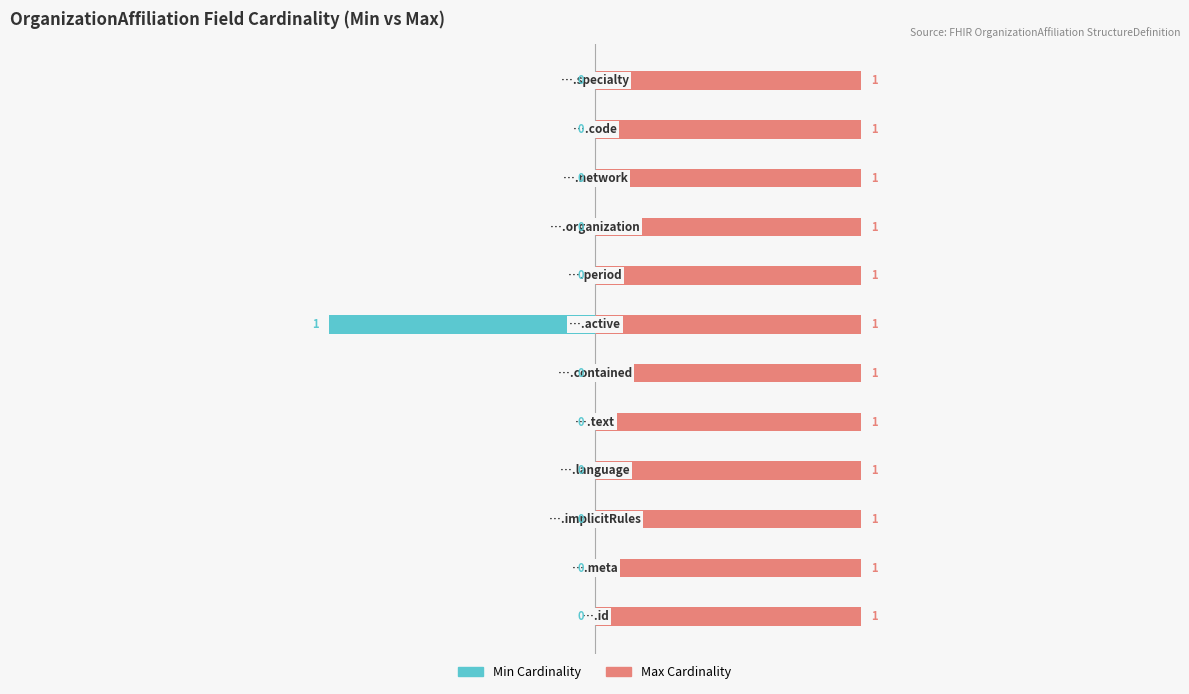

Which series has the largest total across all categories?

Max Cardinality